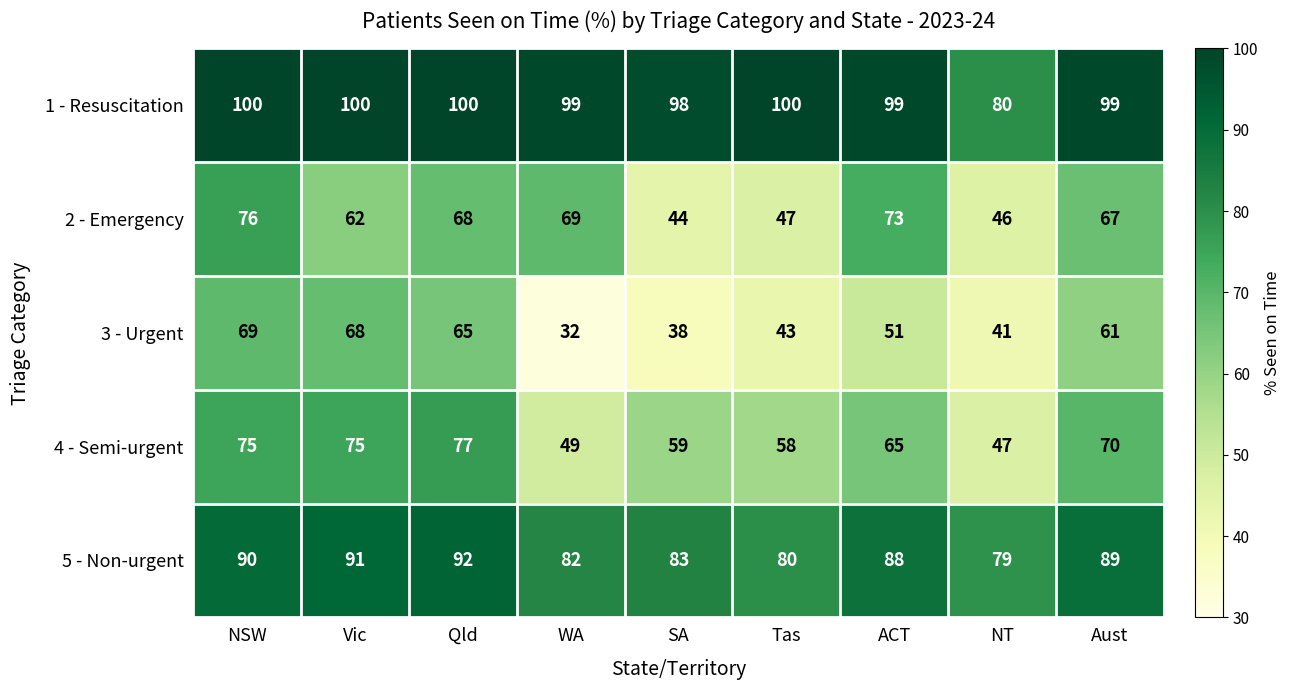

What is the total value across all series at Vic?

396